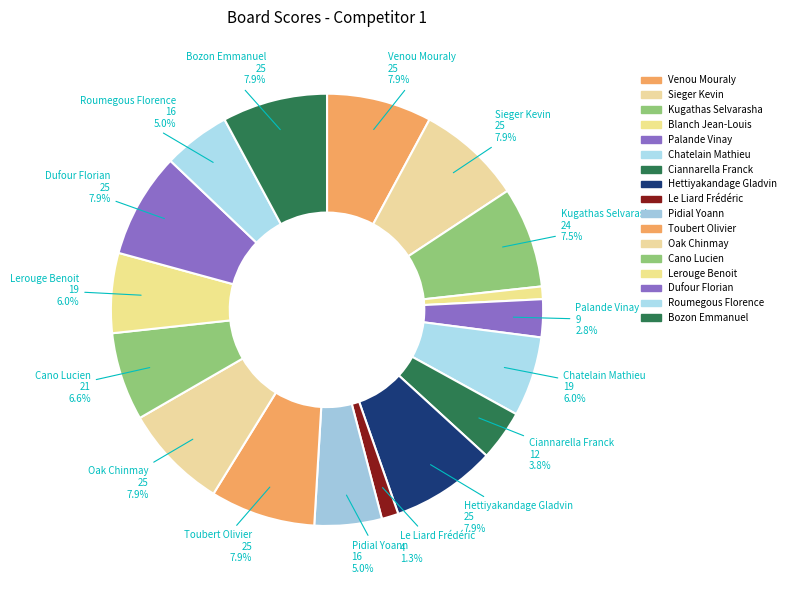

Do Roumegous Florence and Blanch Jean-Louis together represent more than half of the pie?

No